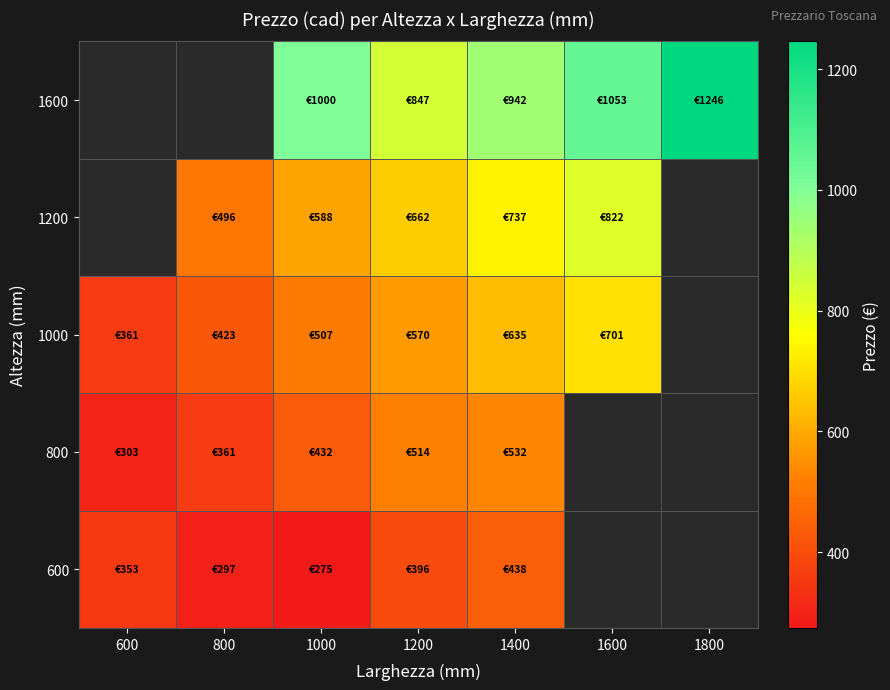

Rank the series at 1400 from lowest to highest value.

600, 800, 1000, 1200, 1600